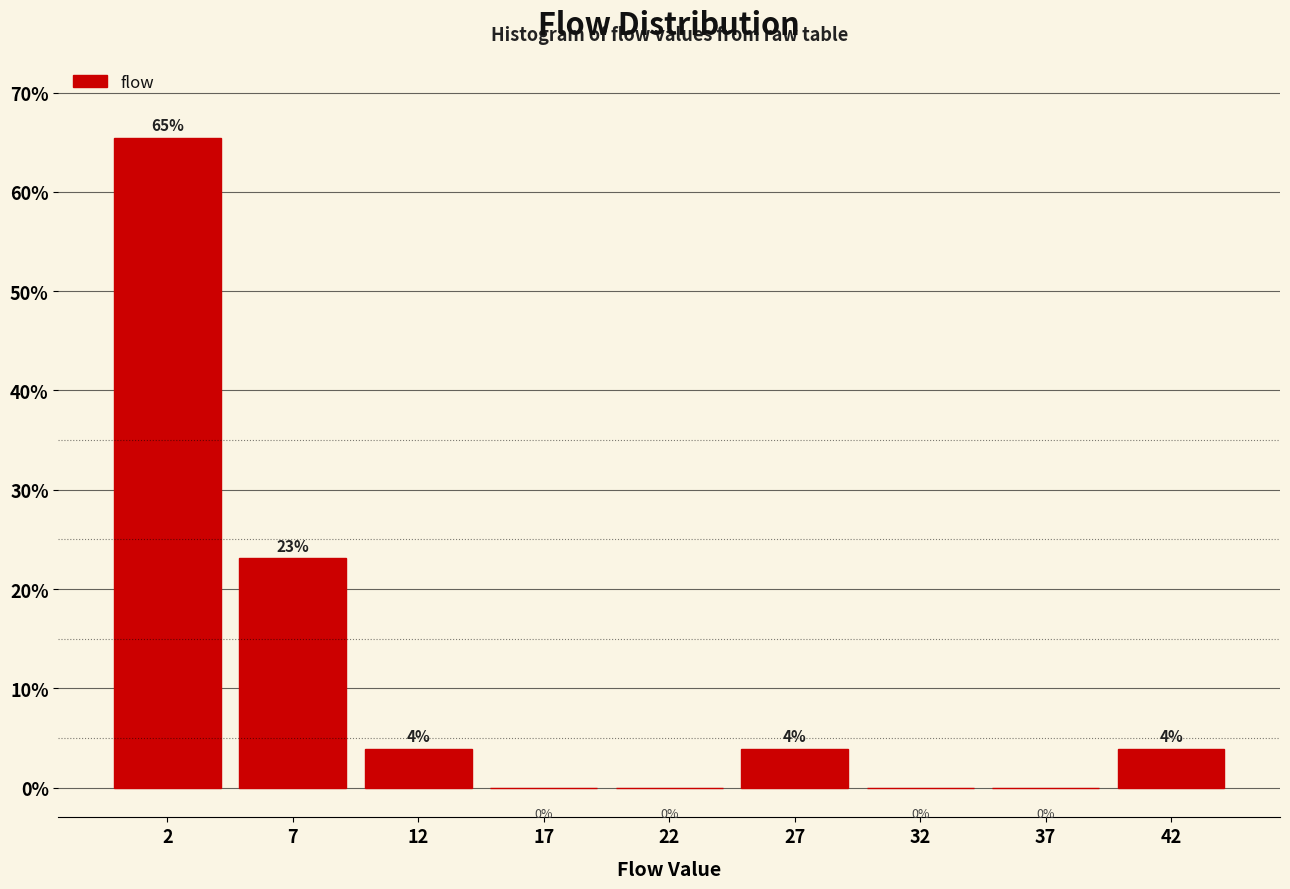

What is the sum of all values?

100.0